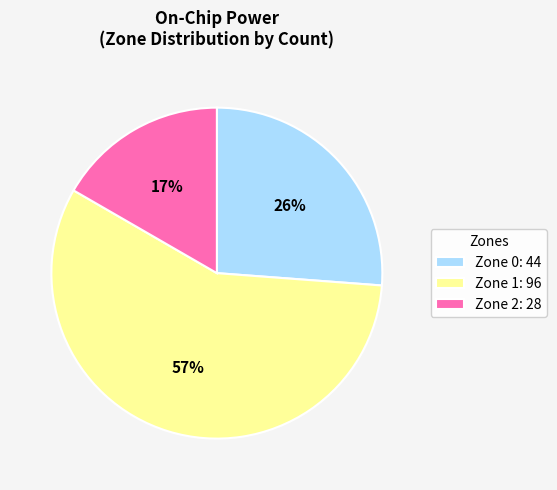

Approximately how many times larger is the value at Zone 1: 96 compared to Zone 2: 28?

3.4